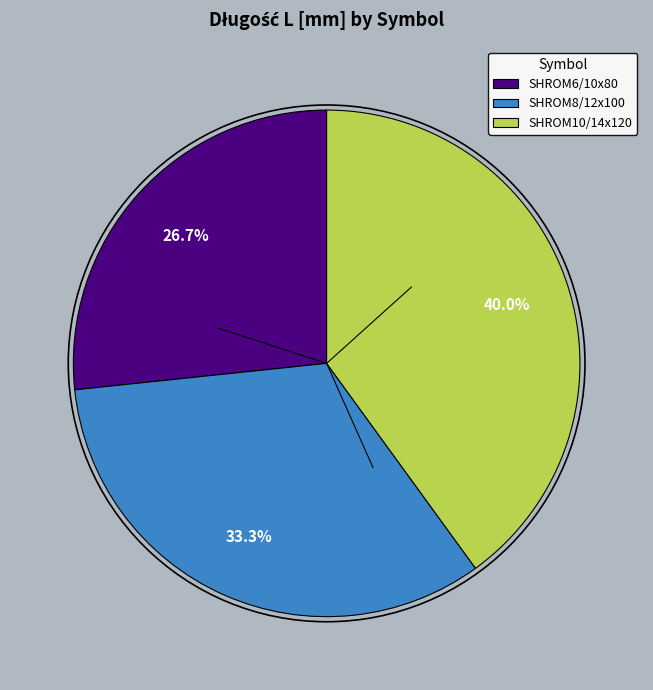

How many segments does this pie chart have?

3